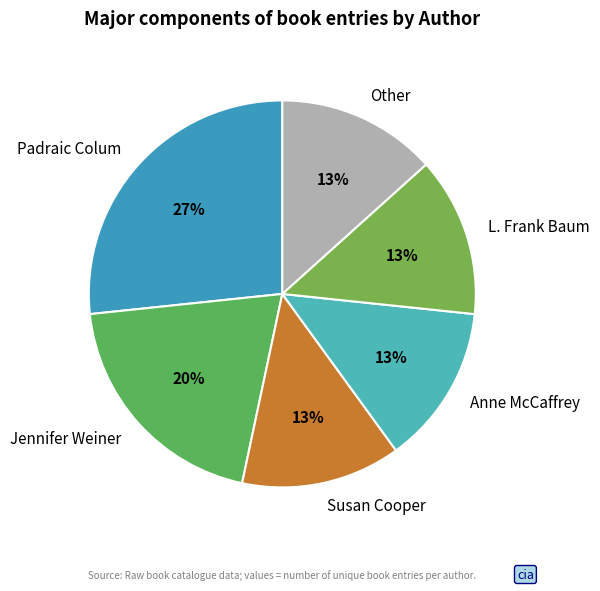

How many segments does this pie chart have?

6